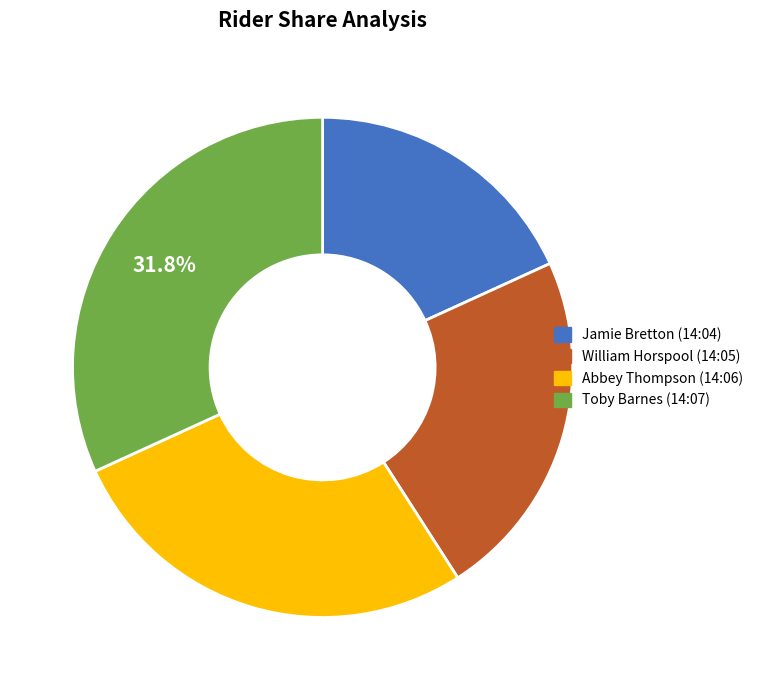

What is the ratio of the value at William Horspool (14:05) to the value at Toby Barnes (14:07)?

0.7